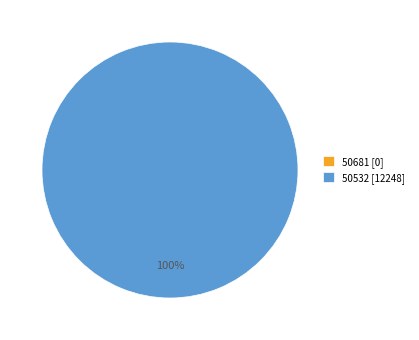

What is the total percentage of 50681 and 50532?

100.0%